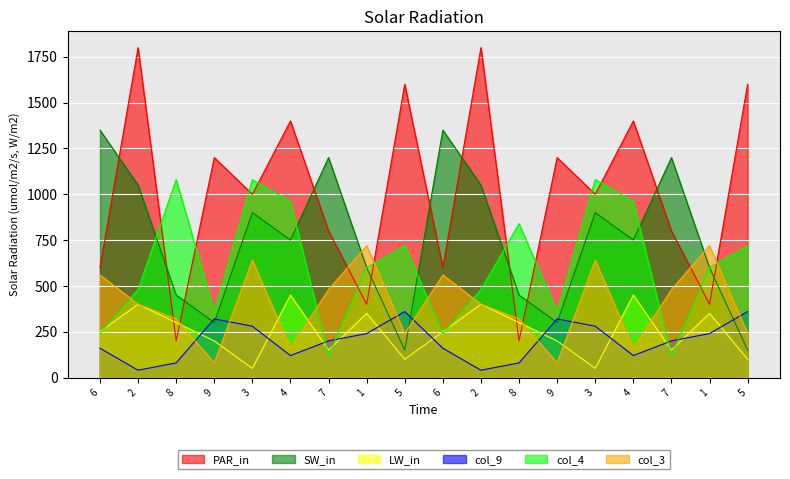

Count the col_9 values in the range 120 to 280.

10